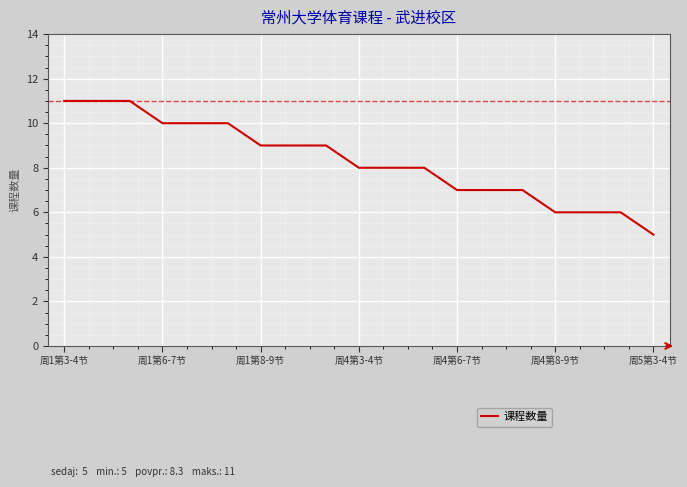

What is the smallest value displayed?

5